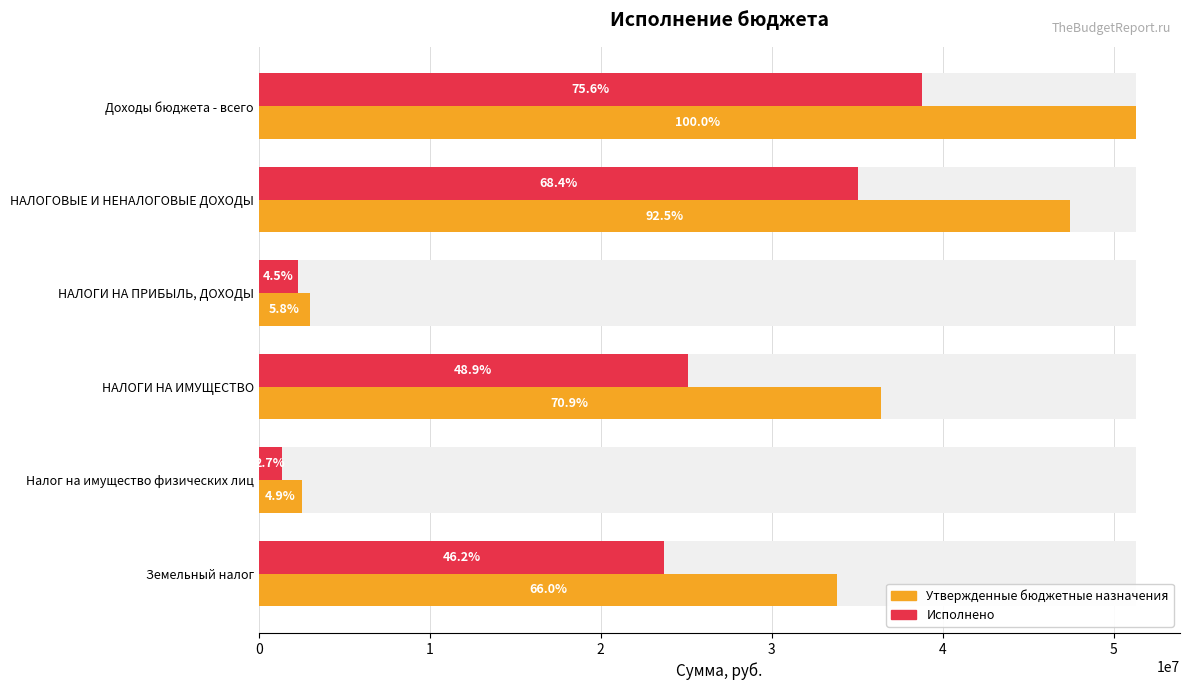

Is the value of Исполнено at НАЛОГОВЫЕ И НЕНАЛОГОВЫЕ ДОХОДЫ greater than the value of Утвержденные бюджетные назначения at Доходы бюджета - всего?

No